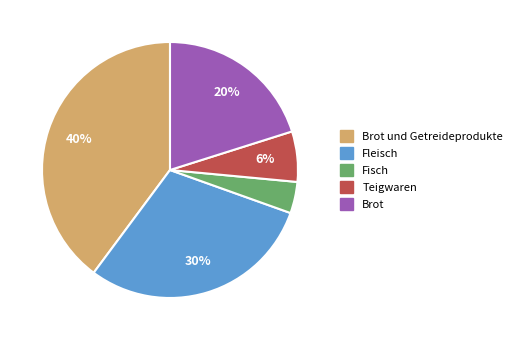

Does any single category account for the majority?

No